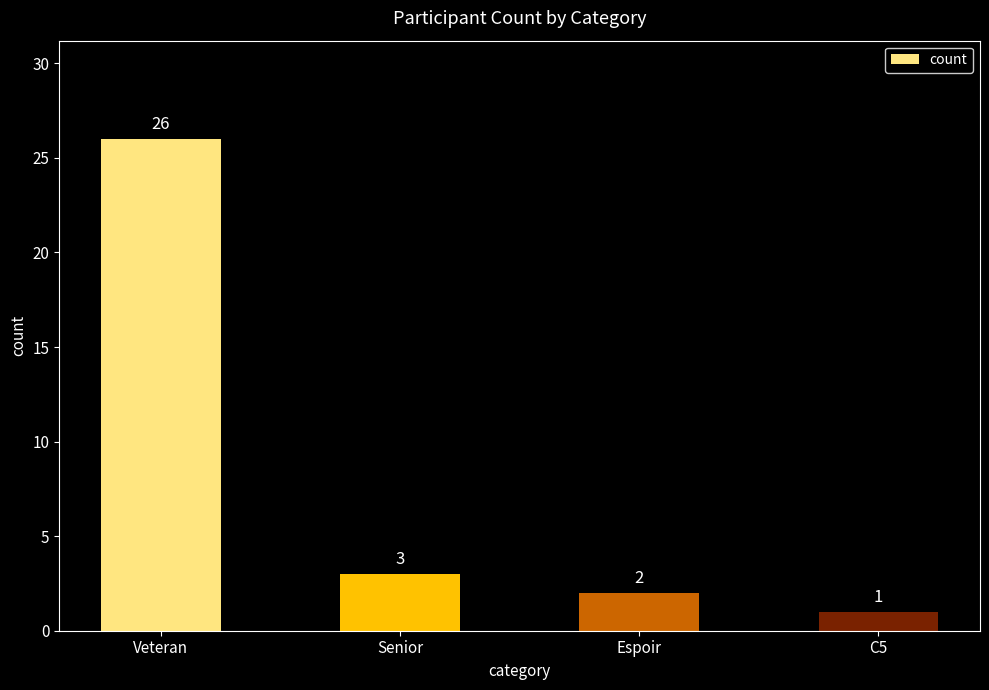

What is the minimum value shown in the chart?

1